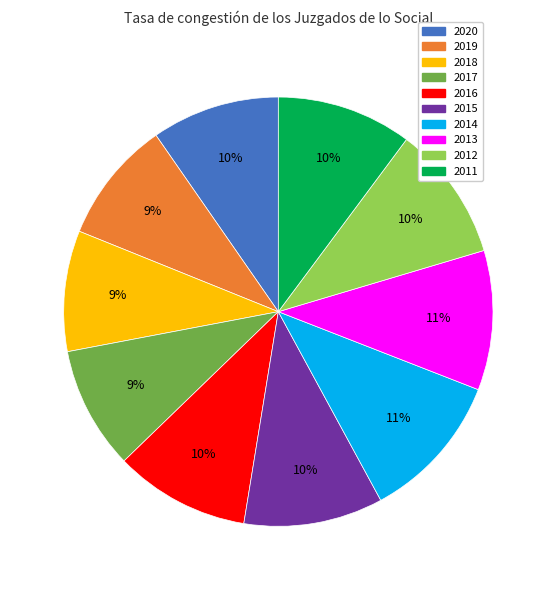

How many slices are in this pie chart?

10